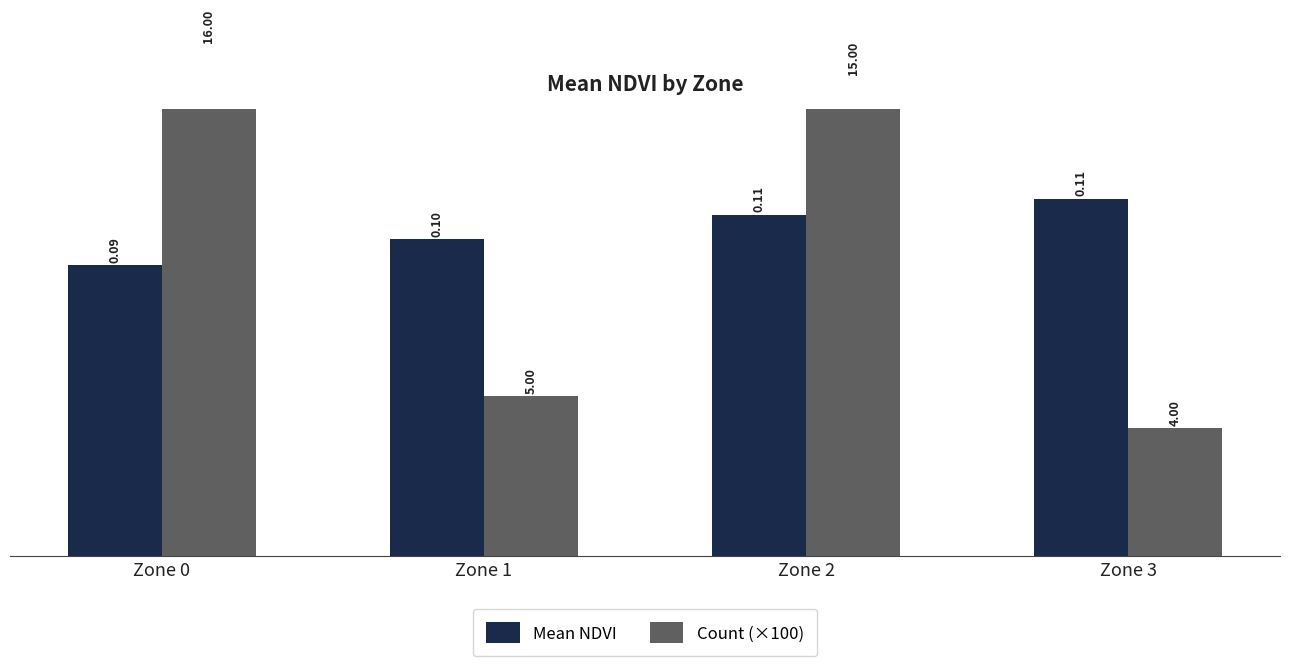

List the labels in order of Count (×100) value, largest first.

Zone 0, Zone 2, Zone 1, Zone 3